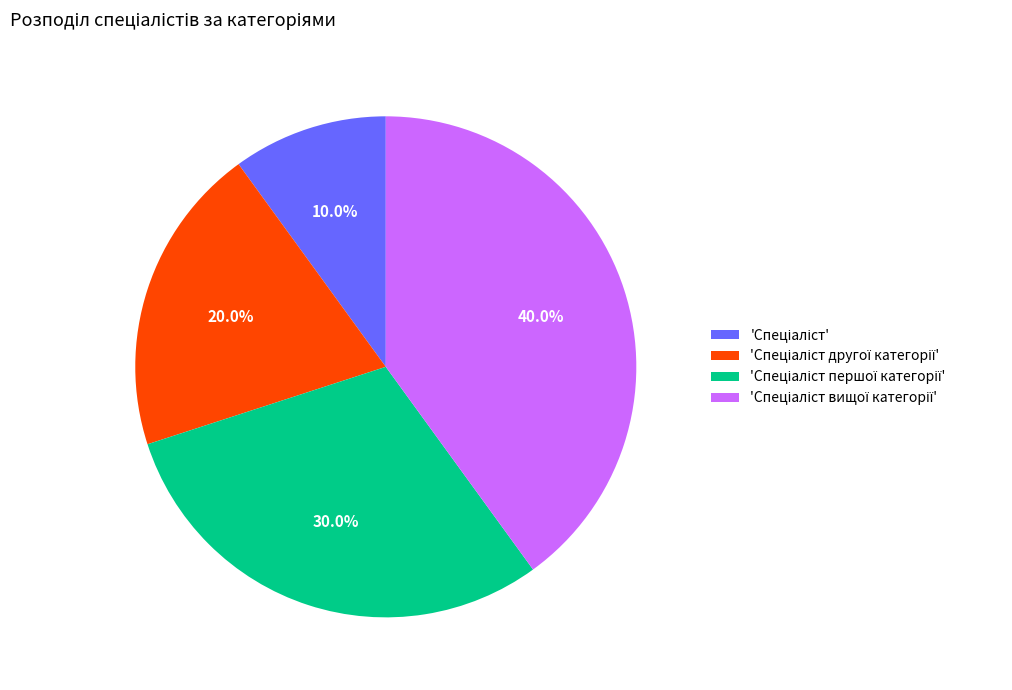

Is there any slice that represents more than half of the pie?

No